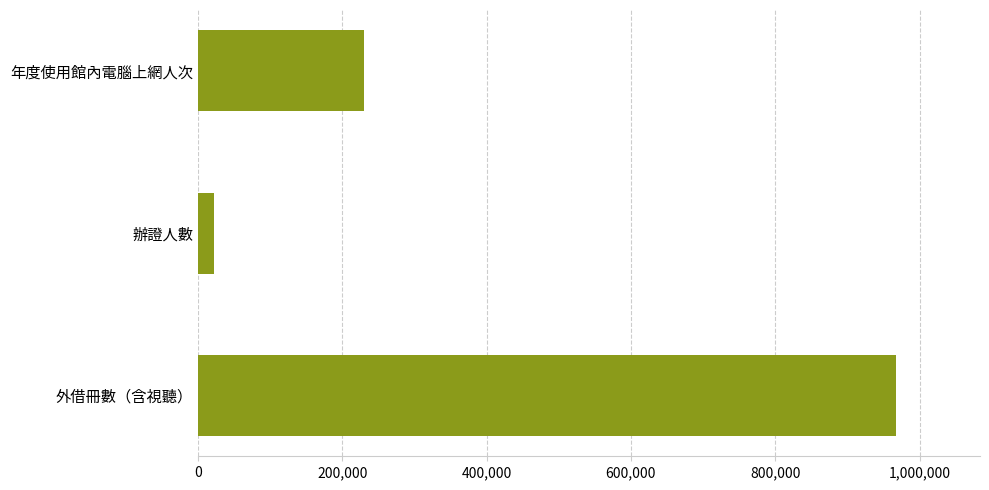

Are the bars horizontal?

Yes